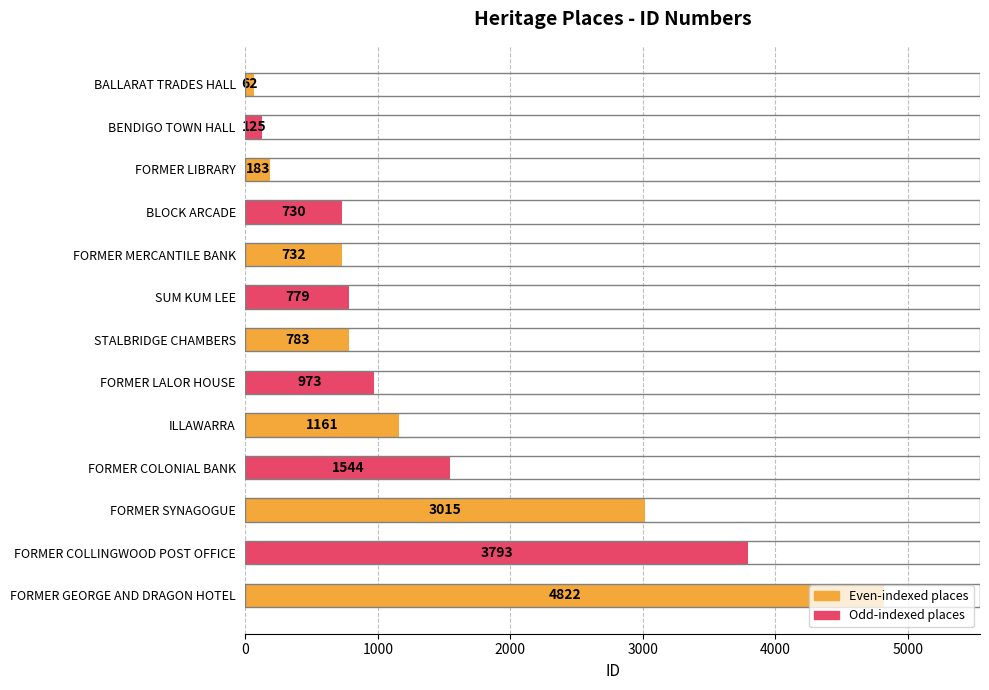

Which has a higher value, FORMER MERCANTILE BANK or ILLAWARRA?

ILLAWARRA